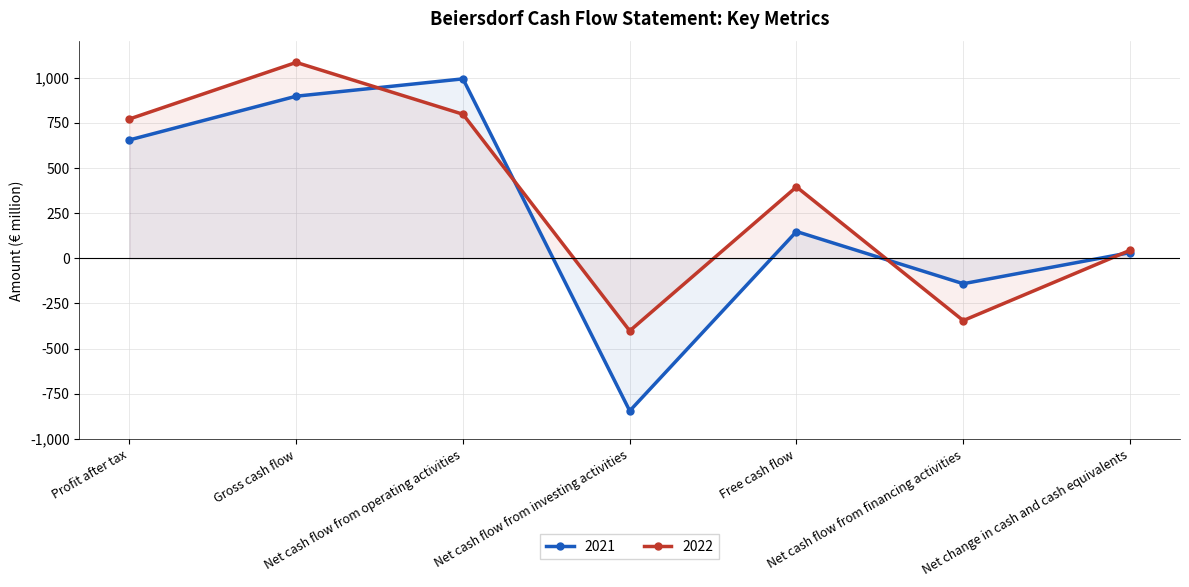

What is the sum of all 2021 values?

1738